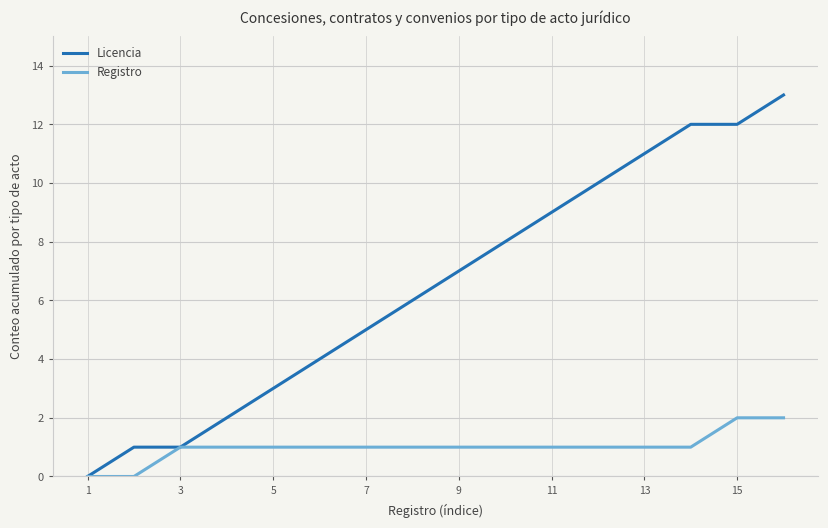

How many values in Licencia are above zero?

15